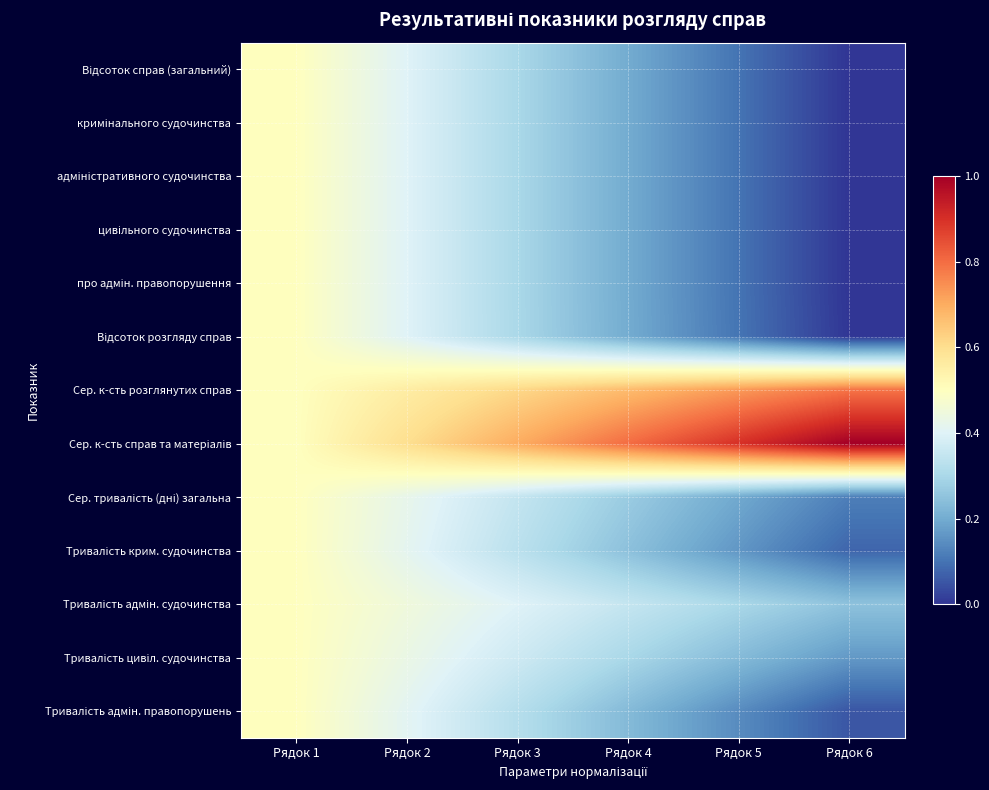

At Рядок 2, list the series in order from largest to smallest.

Сер. к-сть справ та матеріалів, Сер. к-сть розглянутих справ, Тривалість адмін. судочинства, Тривалість цивіл. судочинства, Сер. тривалість (дні) загальна, Тривалість крим. судочинства, Тривалість адмін. правопорушень, Відсоток розгляду справ, адміністративного судочинства, цивільного судочинства, Відсоток справ (загальний), кримінального судочинства, про адмін. правопорушення